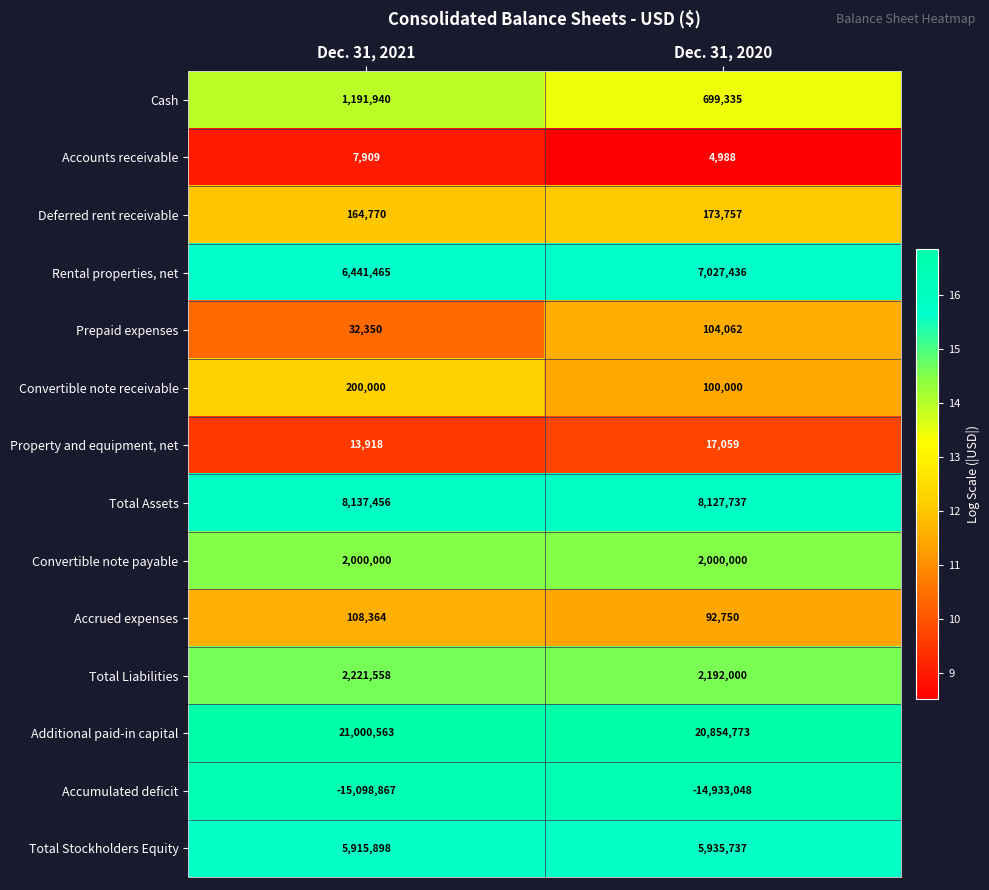

Reading left to right, extract all data points from this chart.

Cash: Dec. 31, 2021=1191940	Dec. 31, 2020=699335
Accounts receivable: Dec. 31, 2021=7909	Dec. 31, 2020=4988
Deferred rent receivable: Dec. 31, 2021=164770	Dec. 31, 2020=173757
Rental properties, net: Dec. 31, 2021=6441465	Dec. 31, 2020=7027436
Prepaid expenses: Dec. 31, 2021=32350	Dec. 31, 2020=104062
Convertible note receivable: Dec. 31, 2021=200000	Dec. 31, 2020=100000
Property and equipment, net: Dec. 31, 2021=13918	Dec. 31, 2020=17059
Total Assets: Dec. 31, 2021=8137456	Dec. 31, 2020=8127737
Convertible note payable: Dec. 31, 2021=2000000	Dec. 31, 2020=2000000
Accrued expenses: Dec. 31, 2021=108364	Dec. 31, 2020=92750
Total Liabilities: Dec. 31, 2021=2221558	Dec. 31, 2020=2192000
Additional paid-in capital: Dec. 31, 2021=21000563	Dec. 31, 2020=20854773
Accumulated deficit: Dec. 31, 2021=-15098867	Dec. 31, 2020=-14933048
Total Stockholders Equity: Dec. 31, 2021=5915898	Dec. 31, 2020=5935737